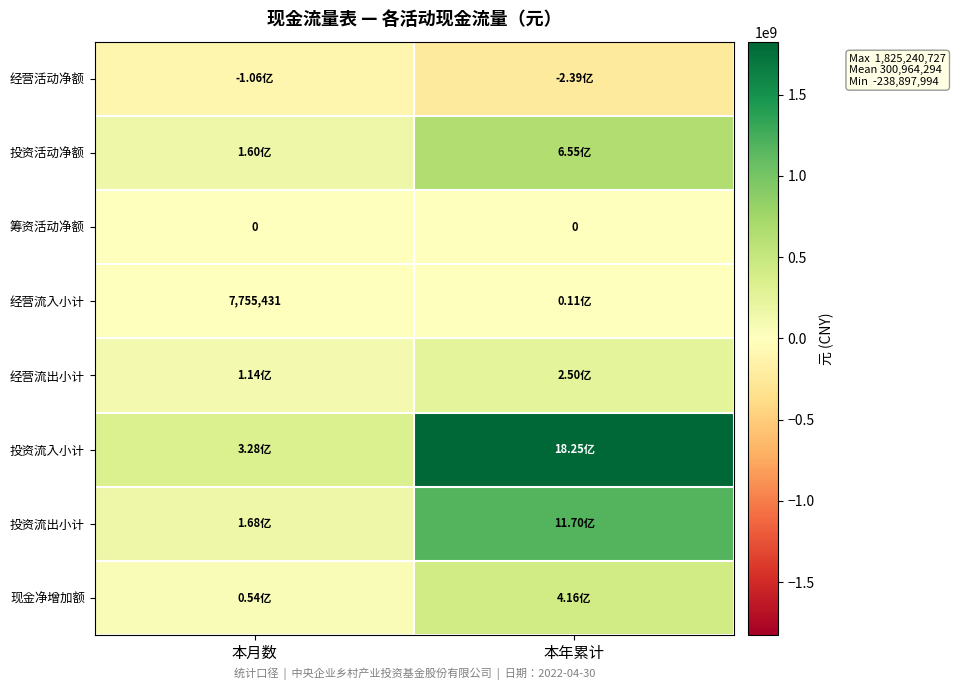

Between 本年累计 and 本月数, which is larger?

本月数